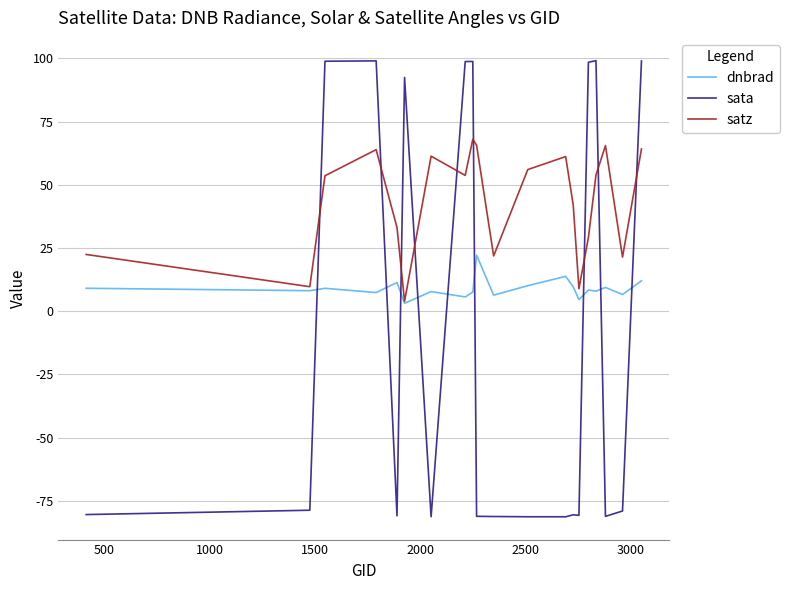

True or false: satz and sata cross at least once.

True